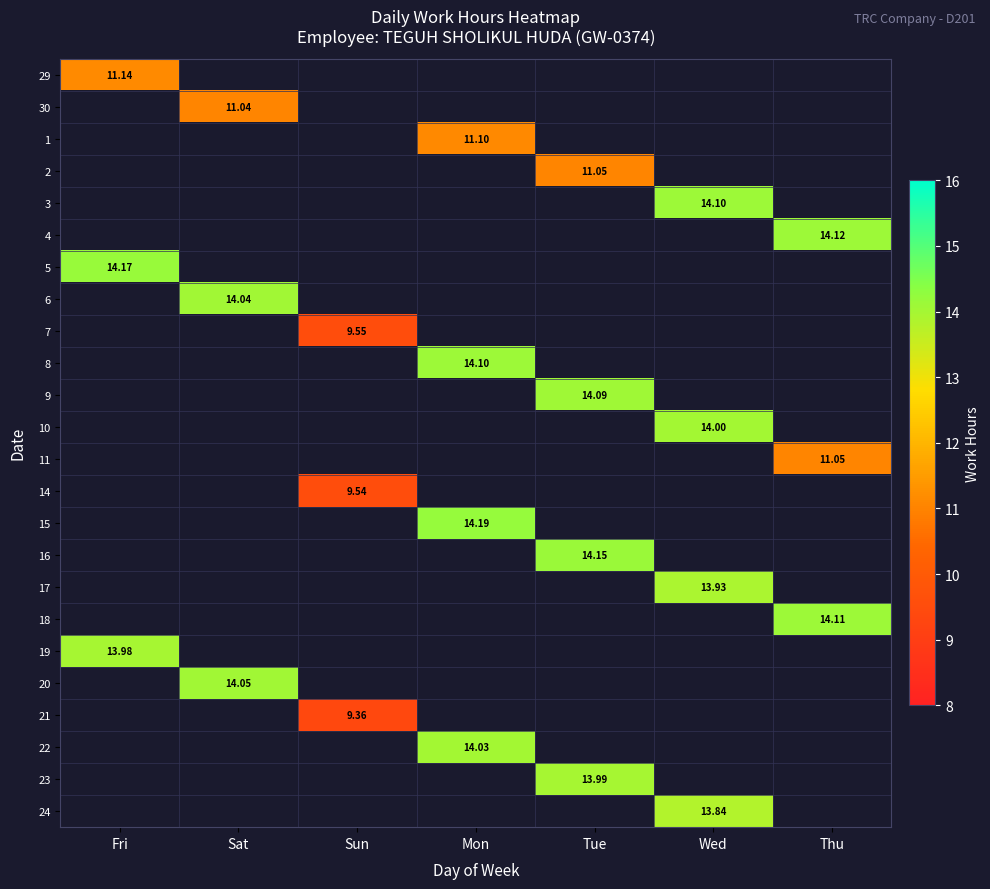

Where is 19 nearest to the value 13?

Fri